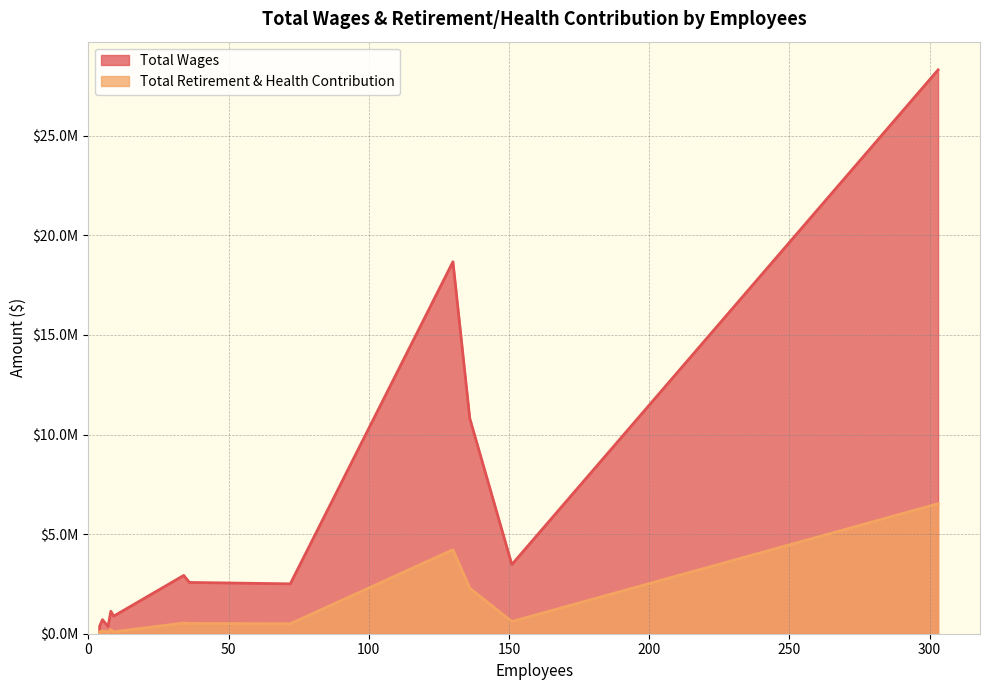

Does the chart display data point markers on the line(s)?

No